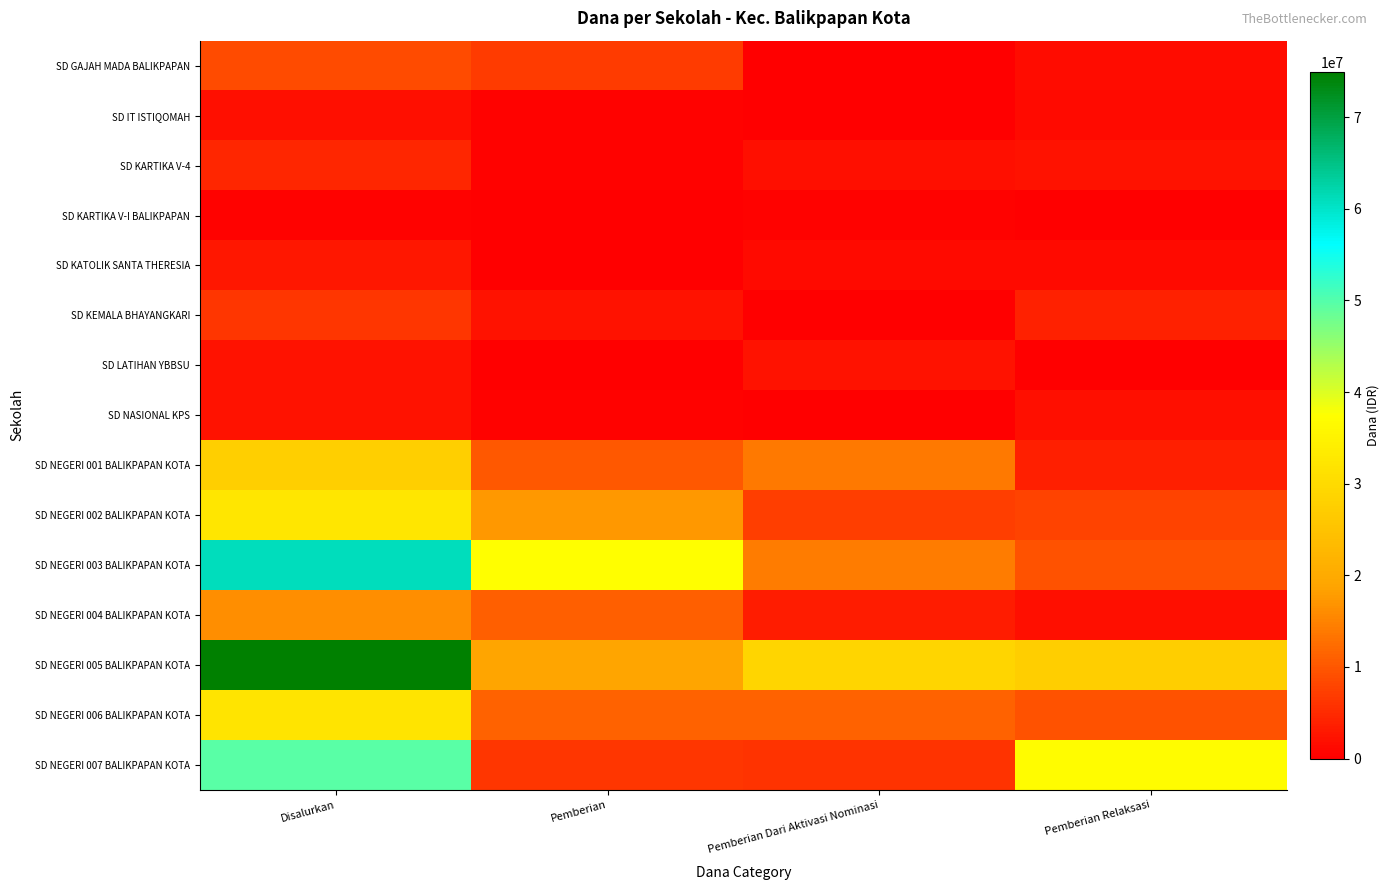

What is the total value across all series at Disalurkan?

322650000